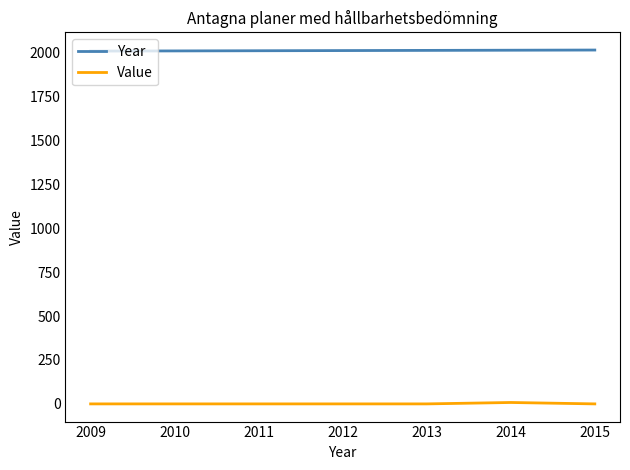

Rank the series by their maximum value, from lowest to highest.

Value, Year